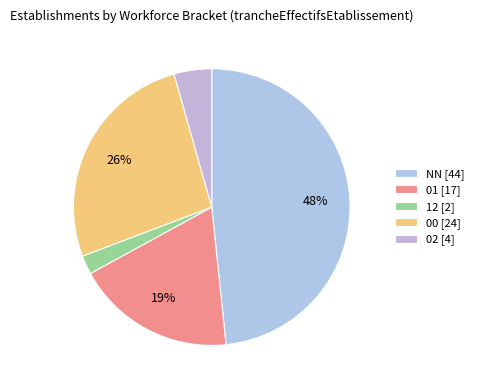

How many segments does this pie chart have?

5